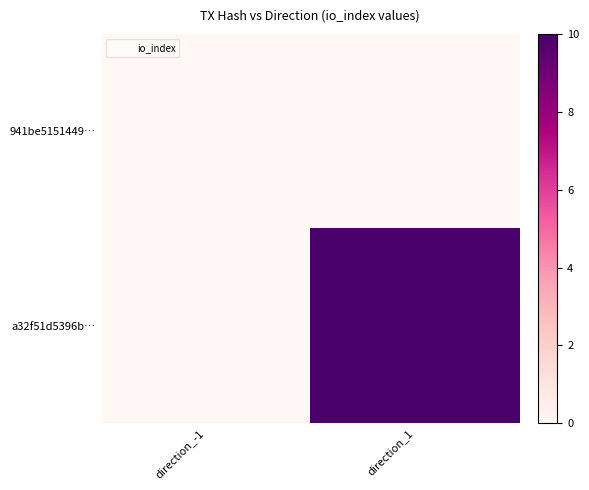

How many categories are shown in the chart?

2